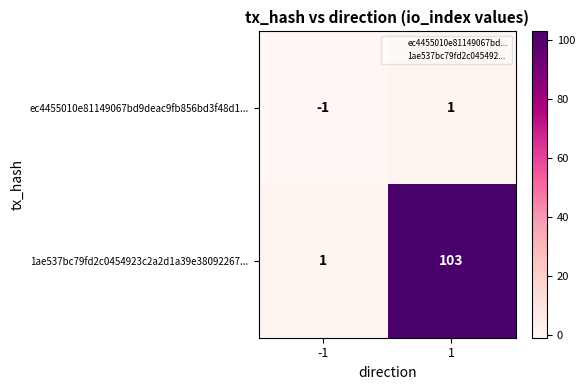

At which category is the sum across all series the highest?

1